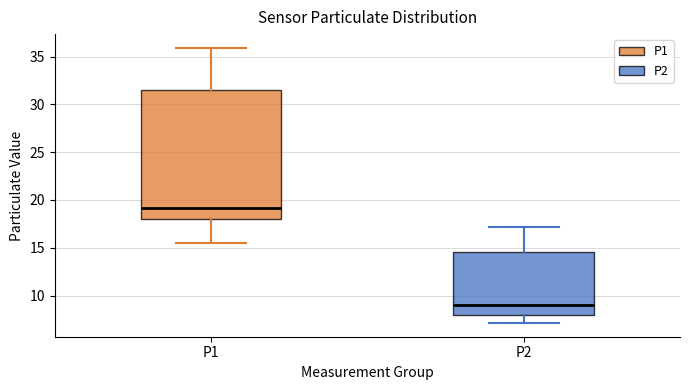

Which box has the lowest median line?

P2